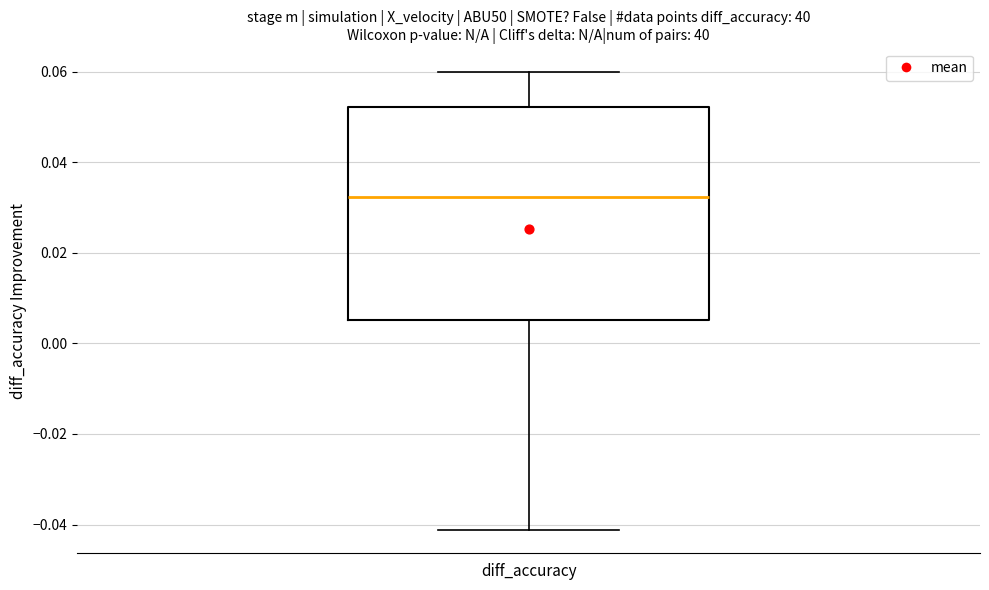

Where does the upper whisker of the box for diff_accuracy end on the y-axis? The values are not printed on the chart, so give them approximately, as read against the axis.

0.060